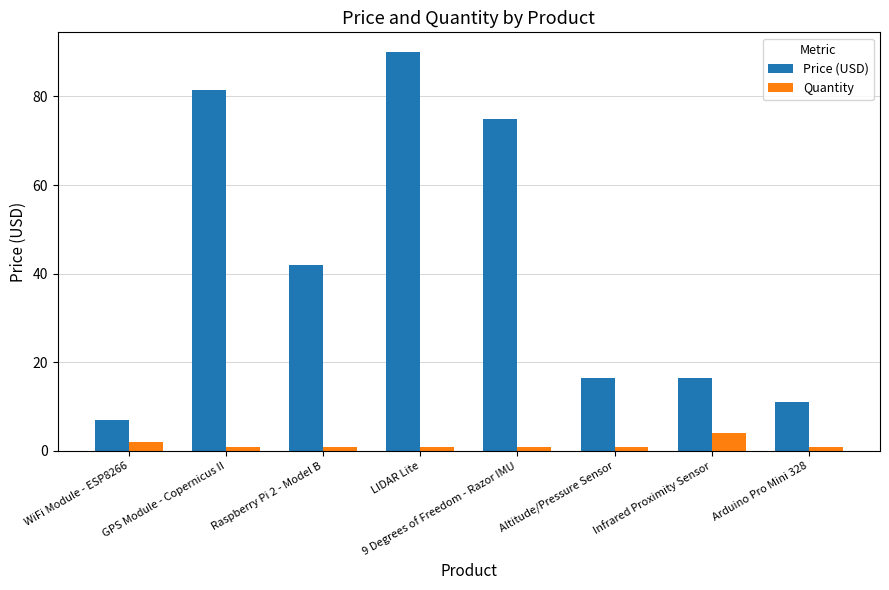

Which series has the largest range (max minus min)?

Price (USD)